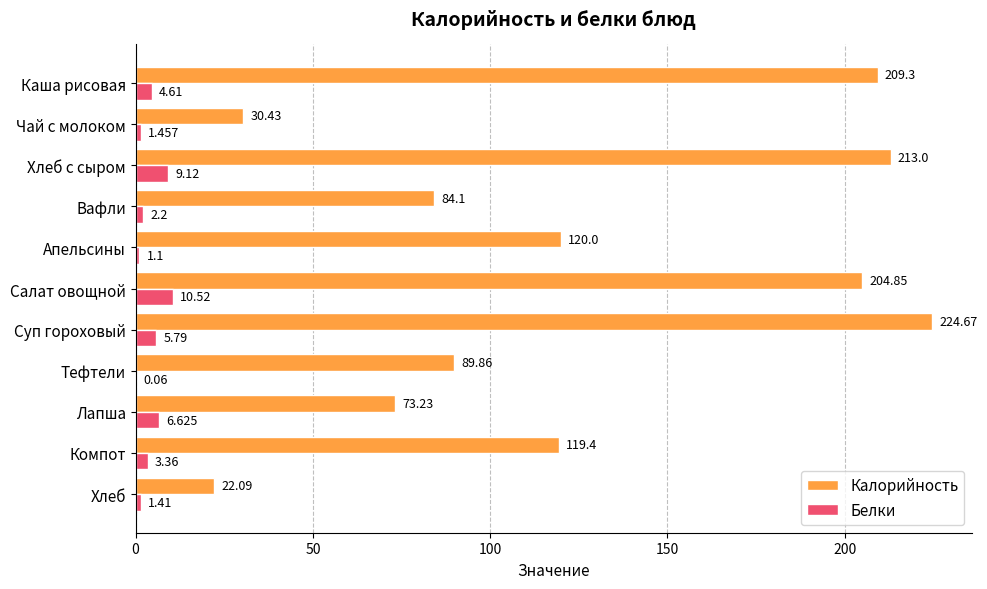

At which label is Калорийность closest to 123?

Апельсины